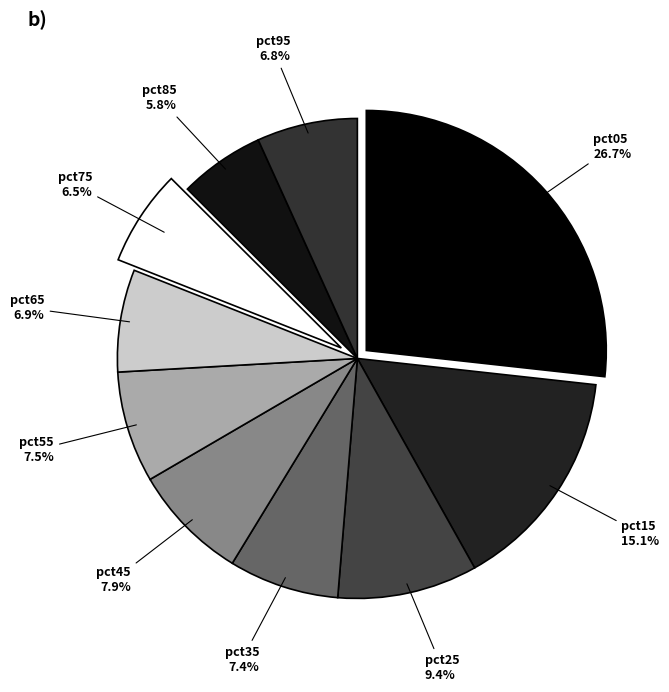

Is there a majority slice in this chart?

No